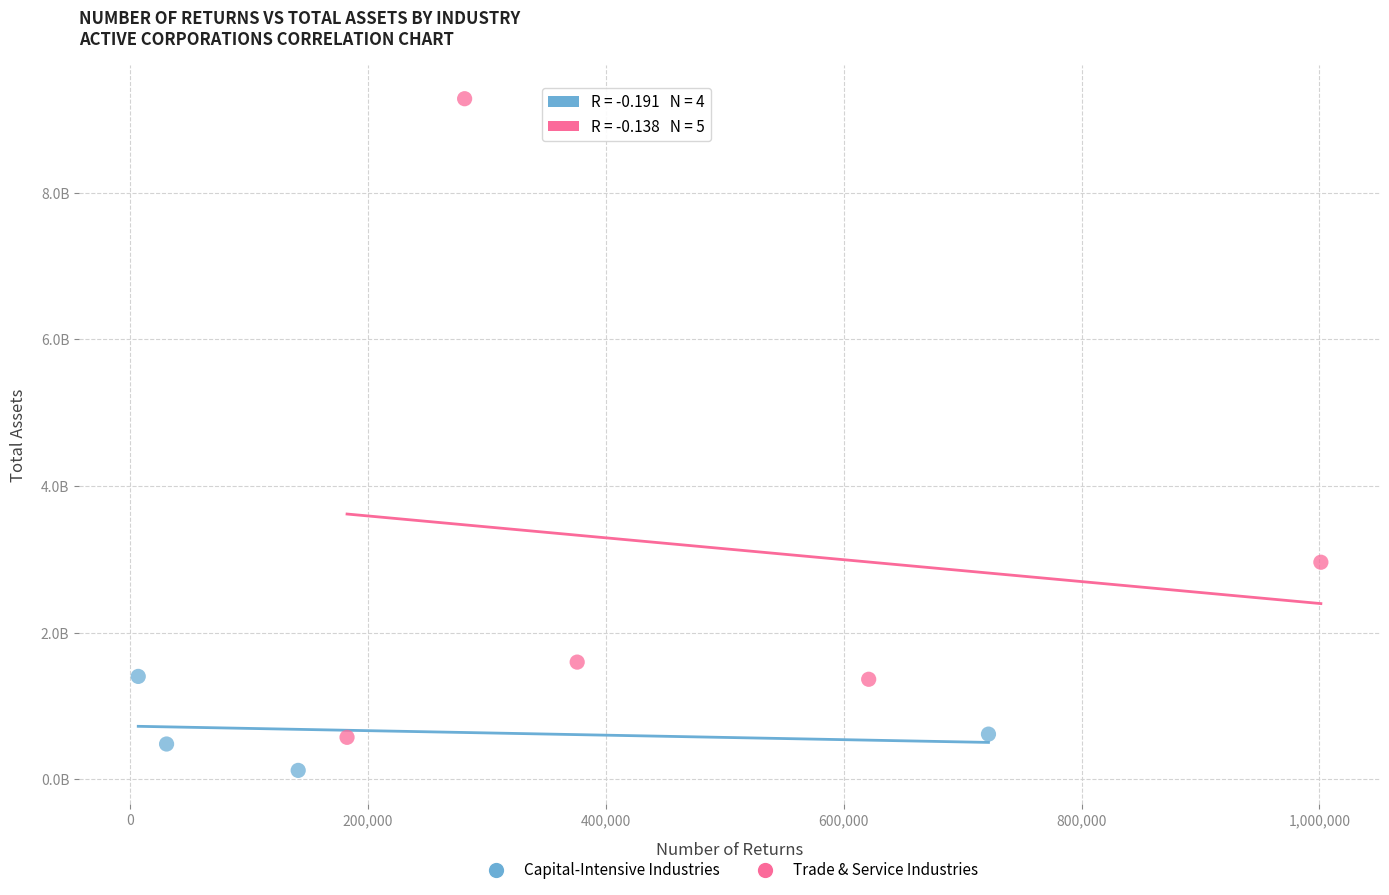

What are all the series names shown in the legend?

Capital-Intensive Industries, Trade & Service Industries